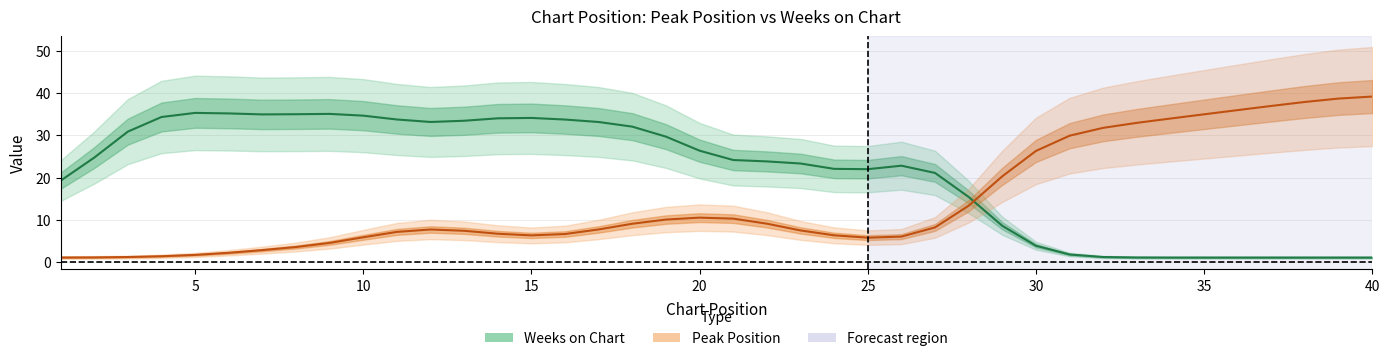

What is the difference between the highest and lowest values at 10?

29